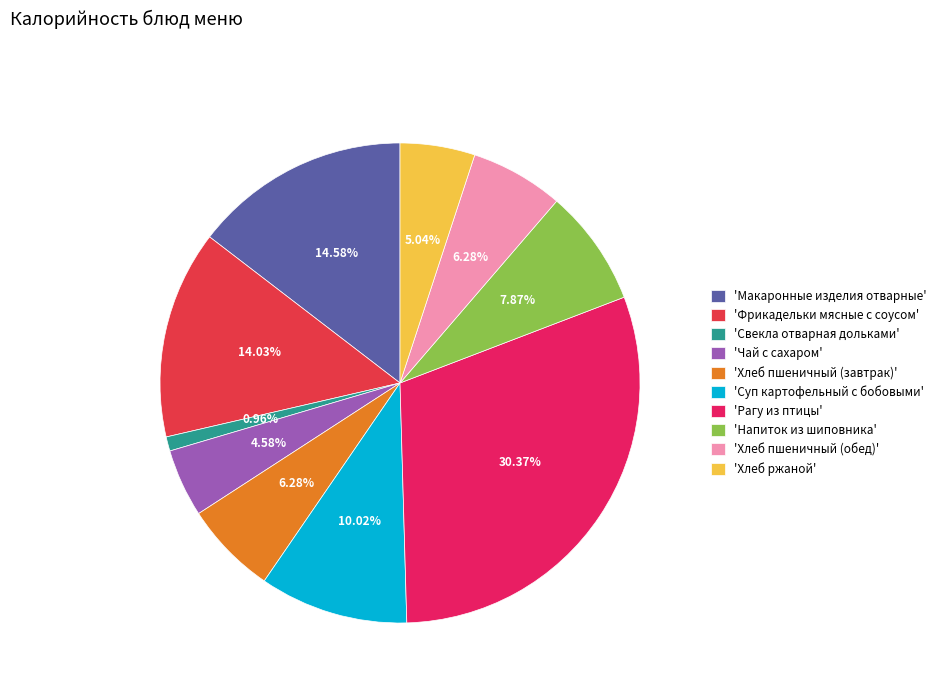

Is there a majority slice in this chart?

No